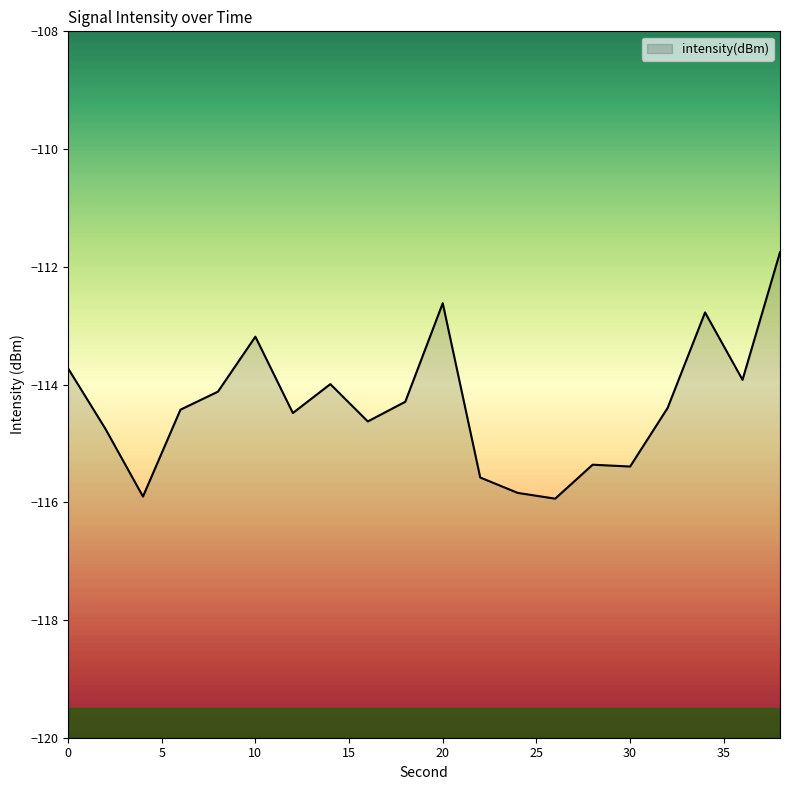

What is the value of the 7th point from the left?

-114.5